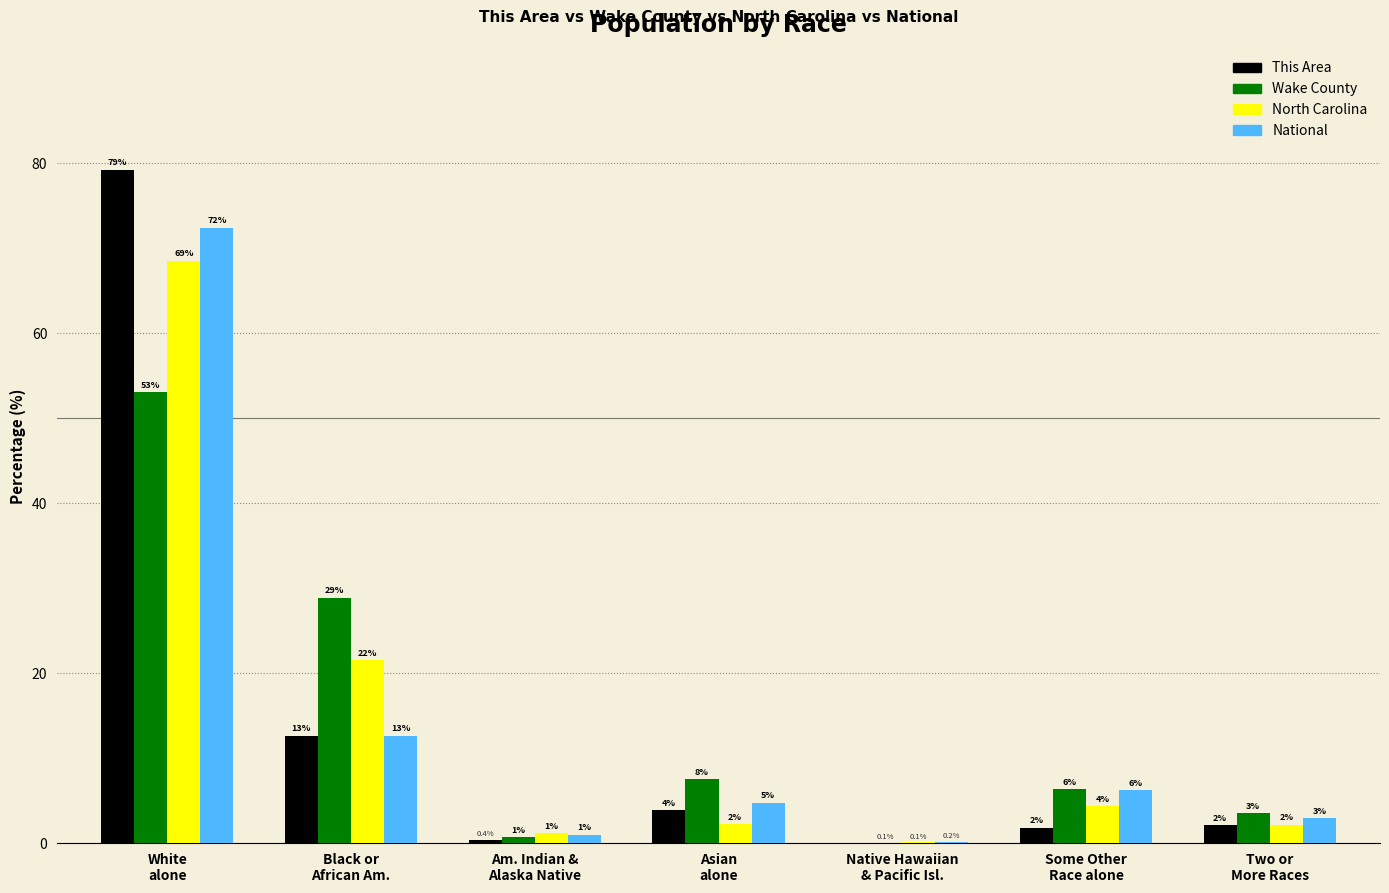

What are all the series names shown in the legend?

This Area, Wake County, North Carolina, National